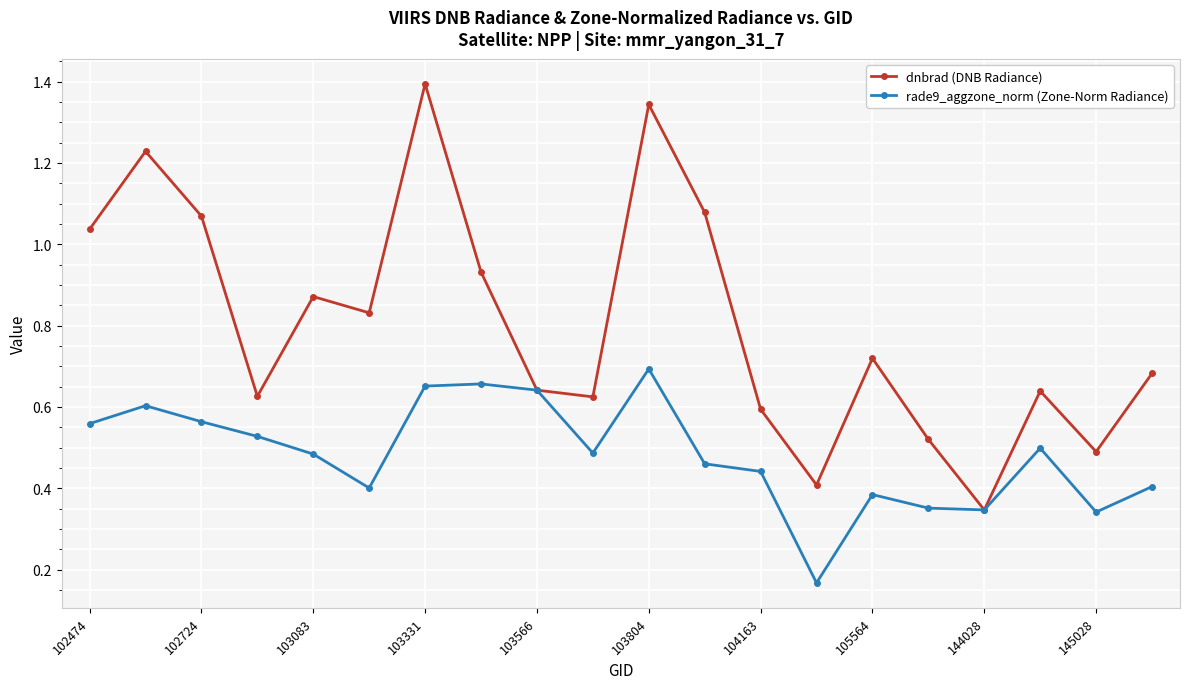

Which series has the largest total across all categories?

dnbrad (DNB Radiance)